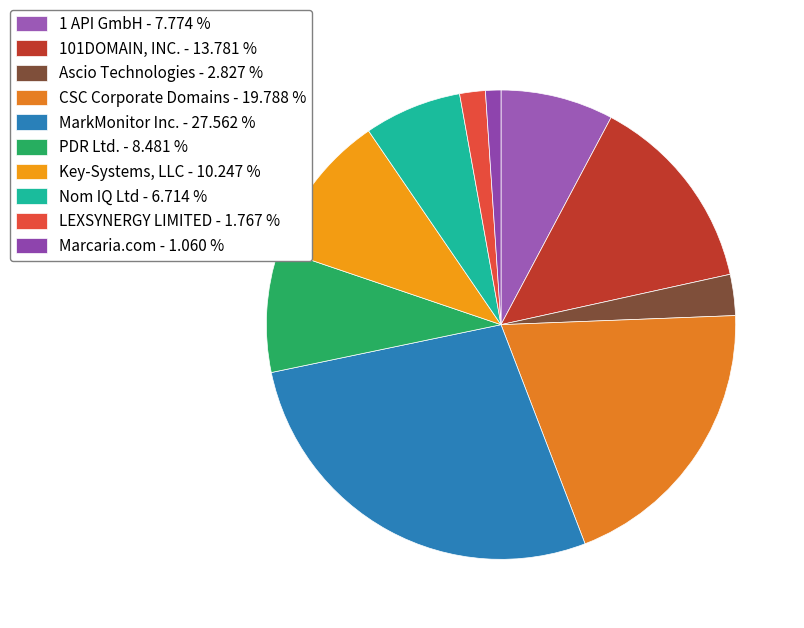

To the nearest percent, what is the difference between the largest and smallest slice percentages?

27%